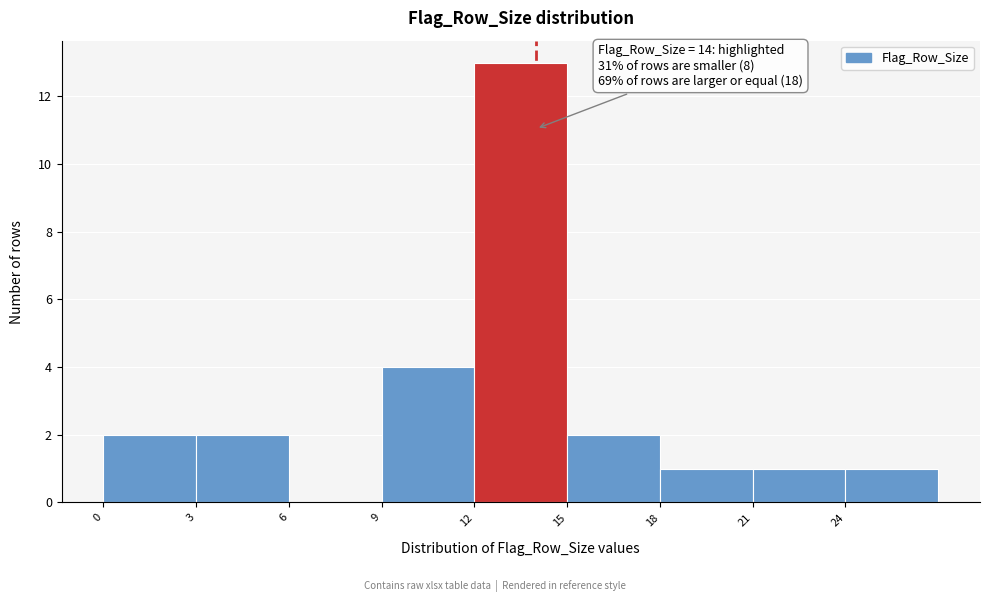

Which range on the x-axis has the tallest bar?

12 to 15